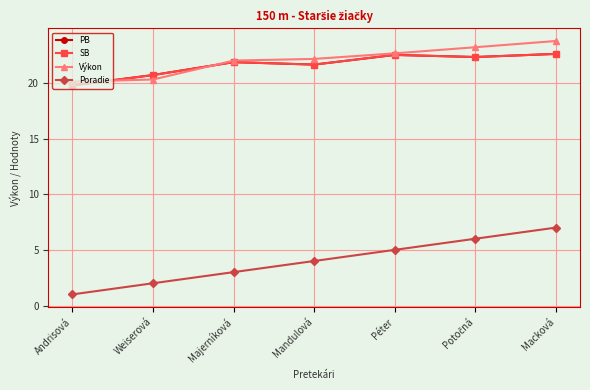

Does the chart have visible grid lines?

Yes